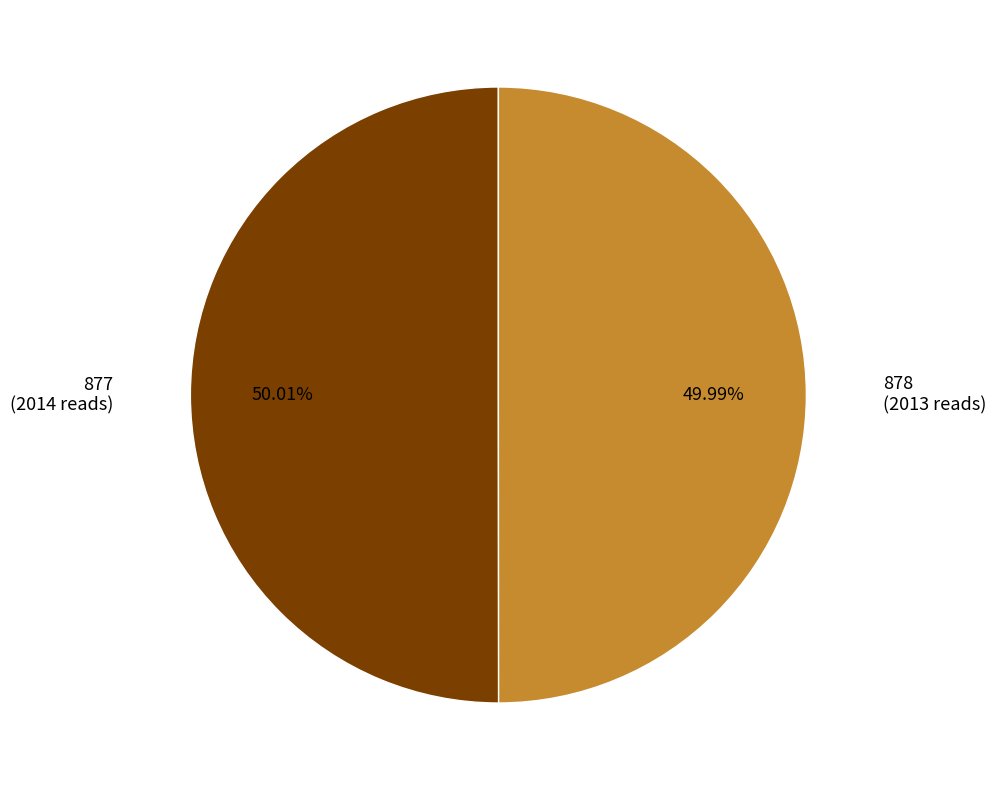

Is there a majority slice in this chart?

Yes